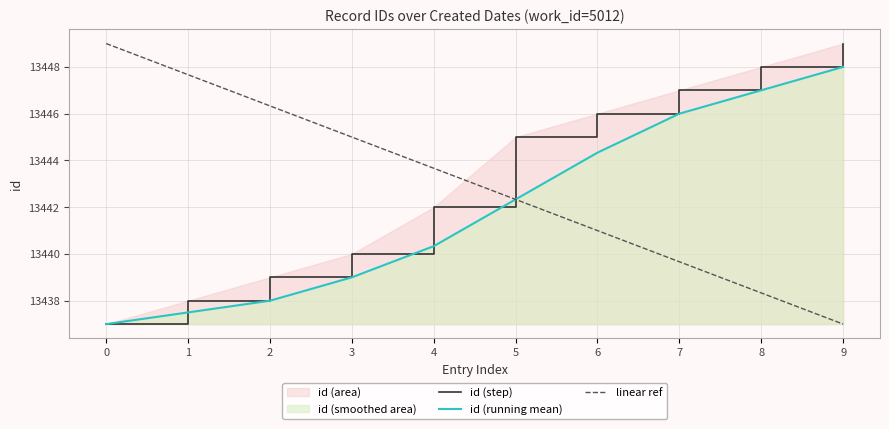

The id (step) series shows 13438.0 at 1. True or false?

True